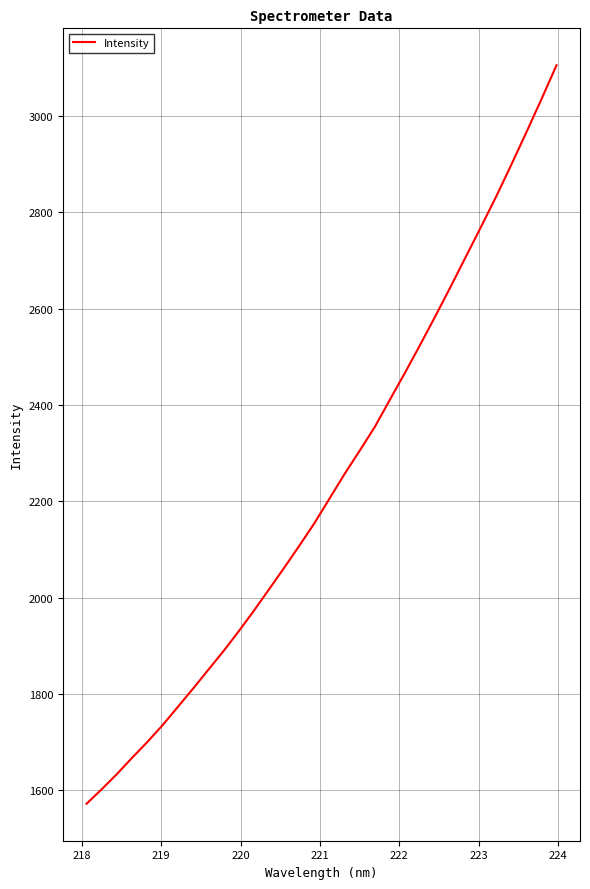

What is the greatest value displayed?

3105.9